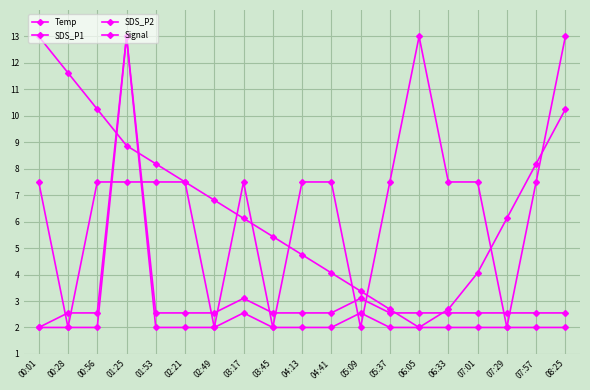

What position from the left is 05:09?

12